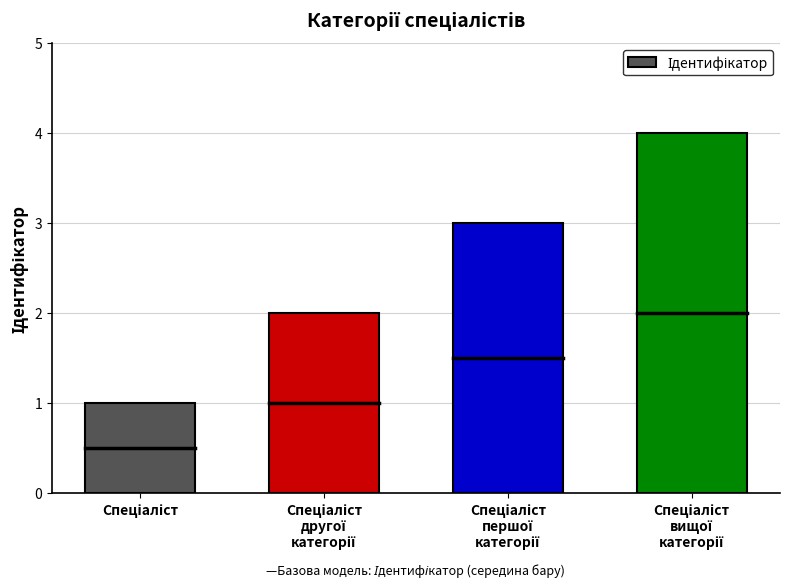

Count the values in the range 2 to 4.

3